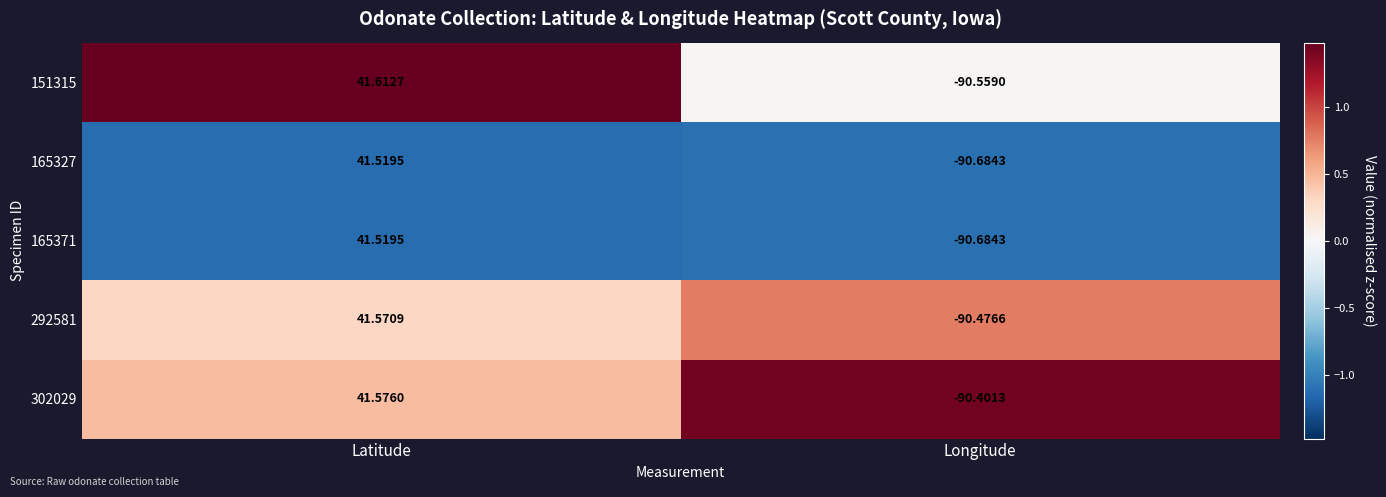

Rank the categories by 165371 value from highest to lowest.

Latitude, Longitude